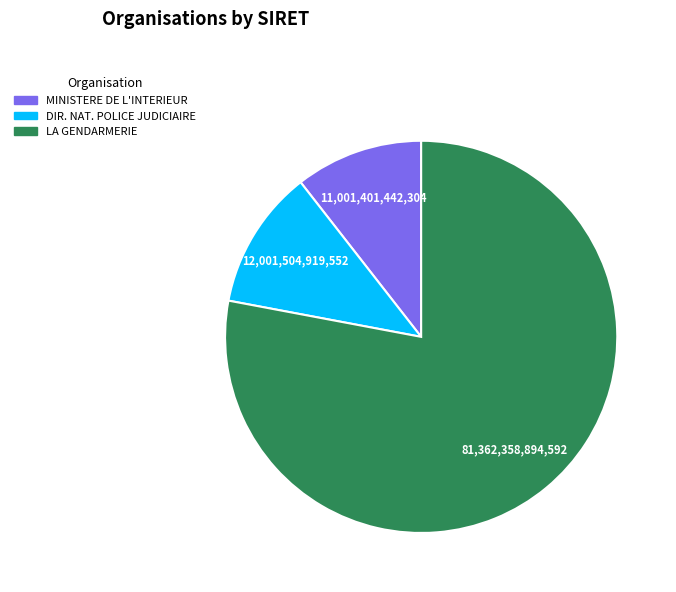

Does any single category account for the majority?

Yes